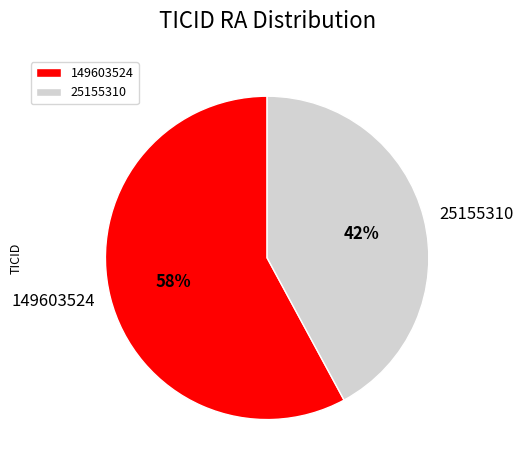

Do 149603524 and 25155310 together represent more than half of the pie?

Yes